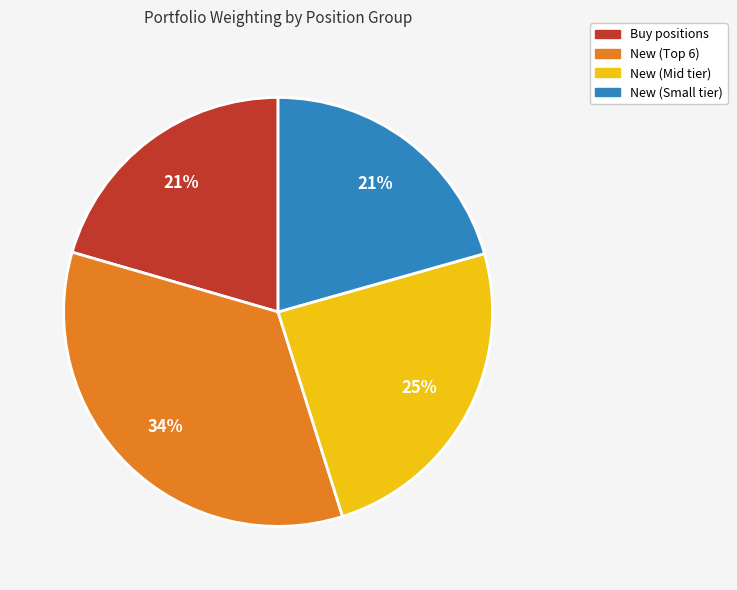

Is there any slice that represents more than half of the pie?

No